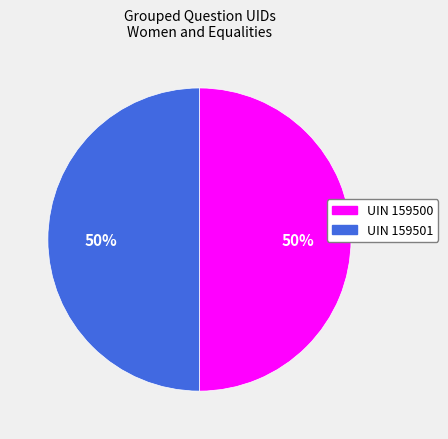

Is the sum of UIN 159500 and UIN 159501 greater than half?

Yes